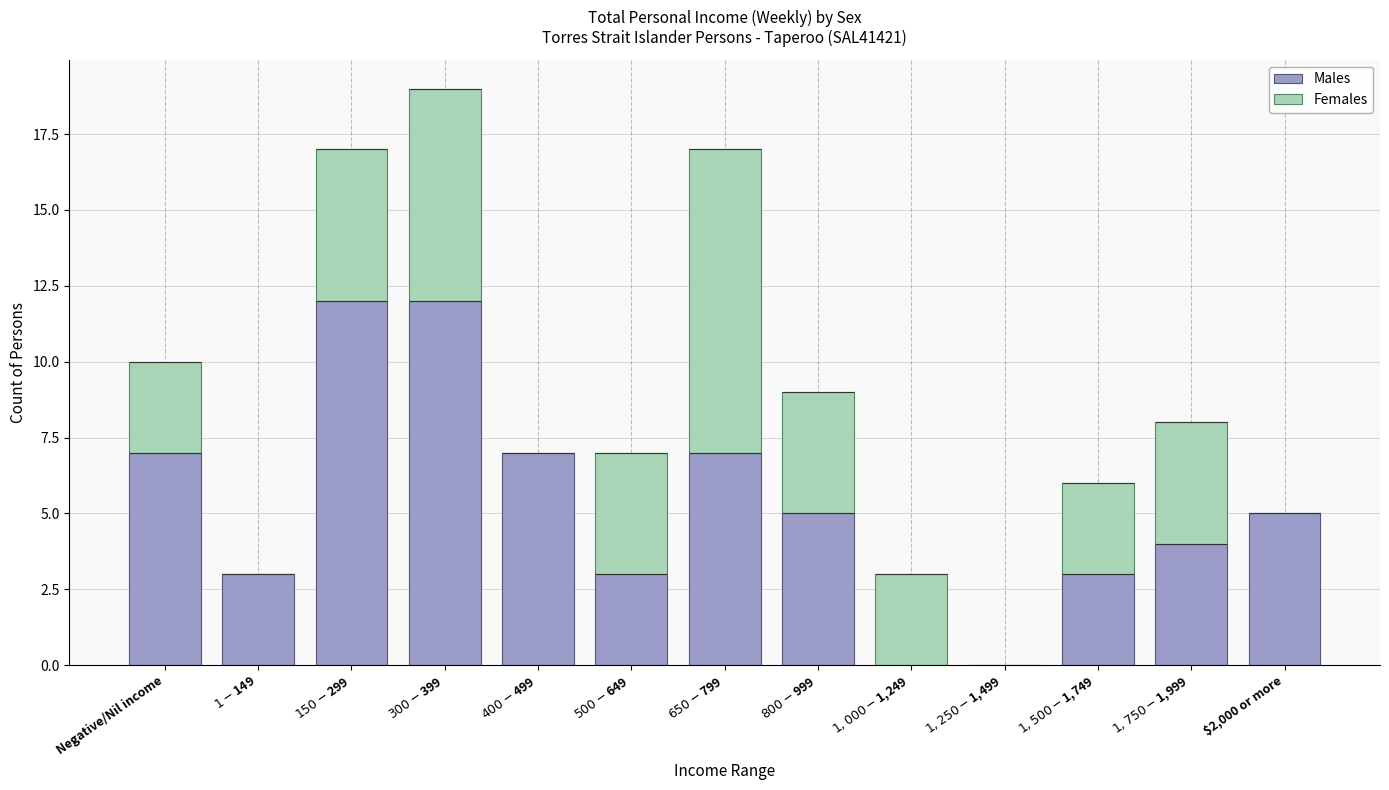

List the series in order of their peak value, highest first.

Males, Females